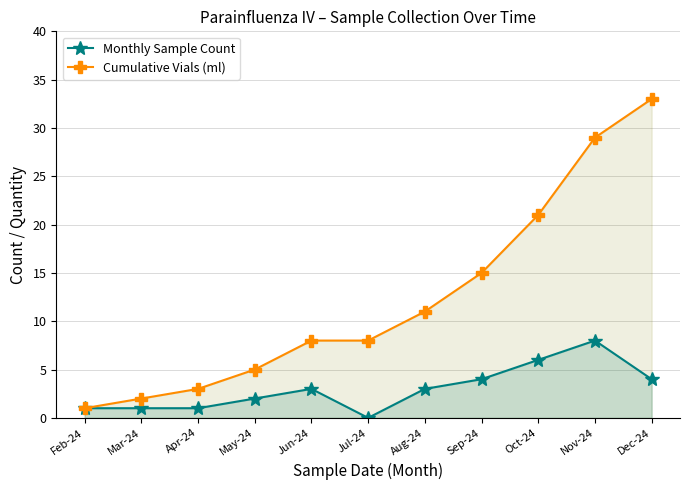

At which category does Monthly Sample Count reach its first local valley?

Jul-24